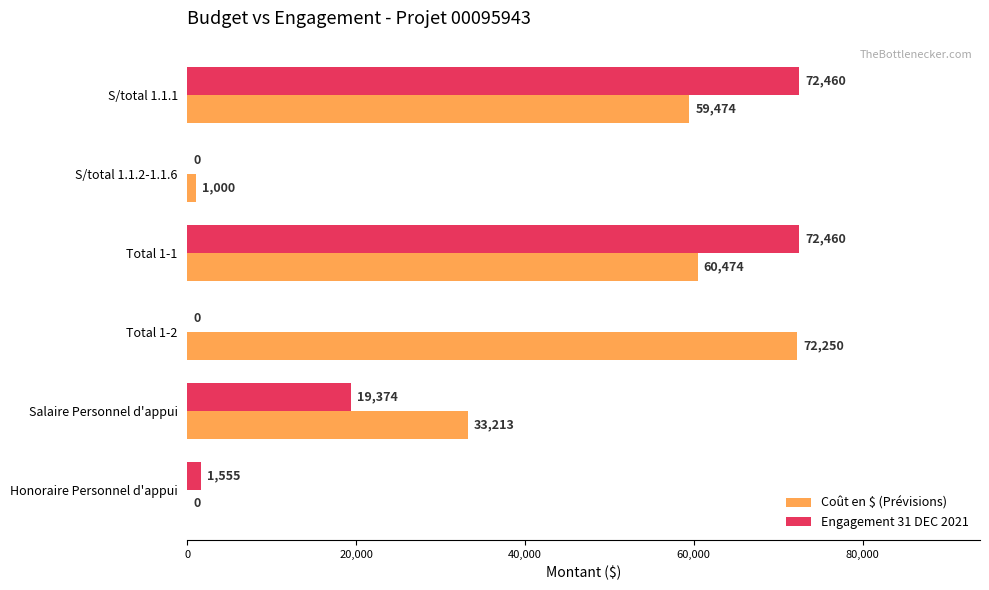

Where is Coût en $ (Prévisions) nearest to the value 36125?

Salaire Personnel d'appui